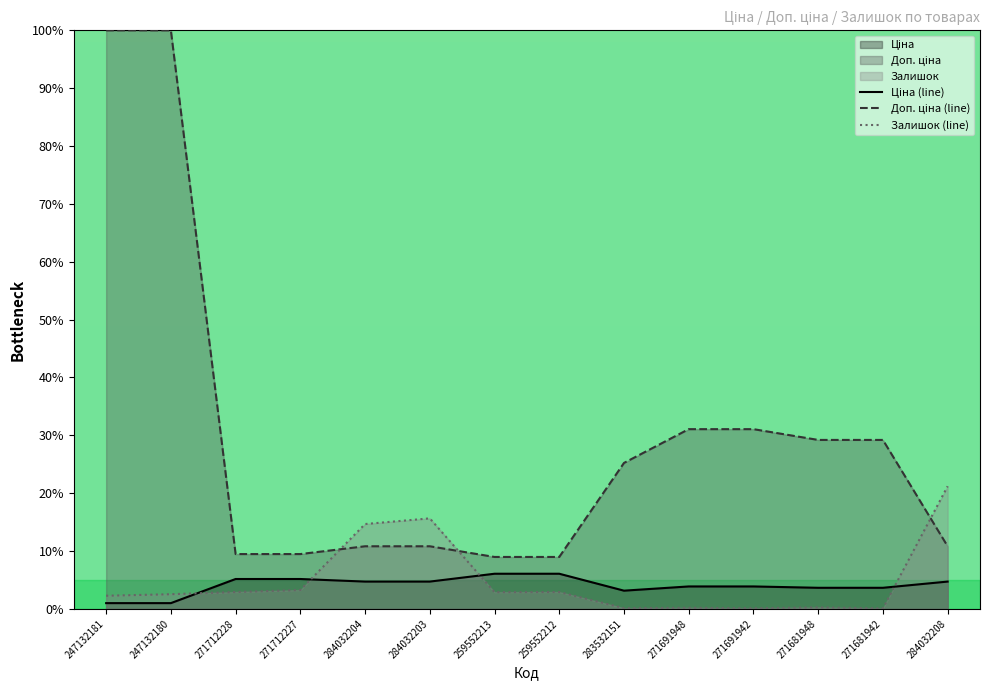

Which series has the largest total across all categories?

Доп. ціна